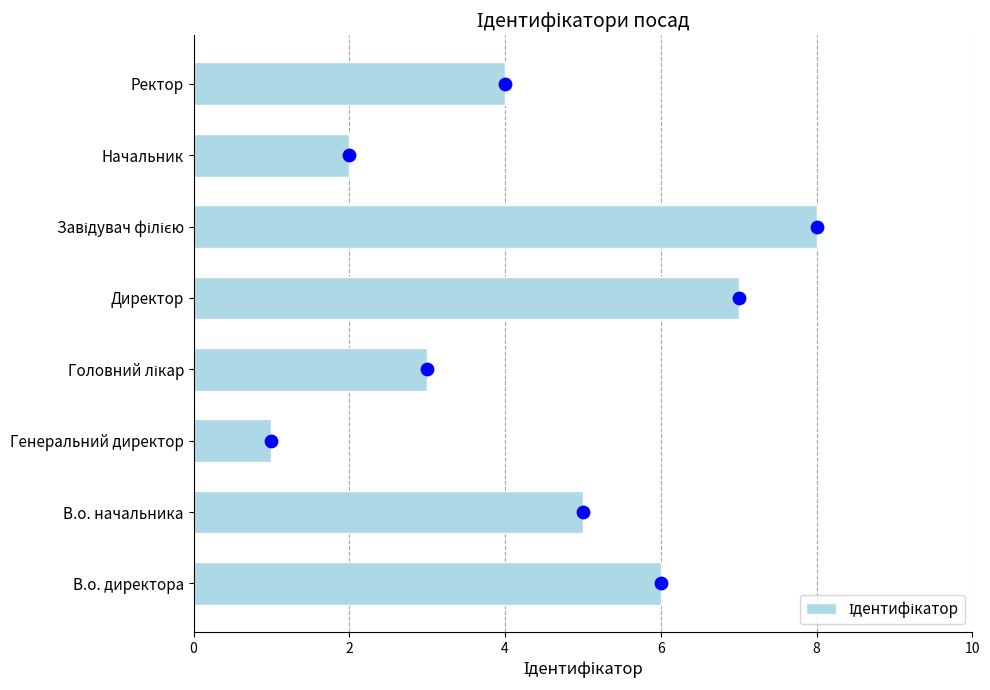

Between Генеральний директор and Директор, which is larger?

Директор